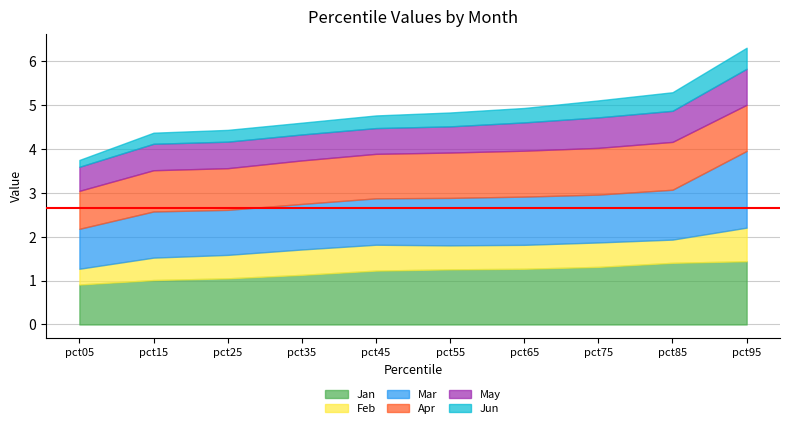

What is the value of the Jan point at the 3rd from the left?

1.1